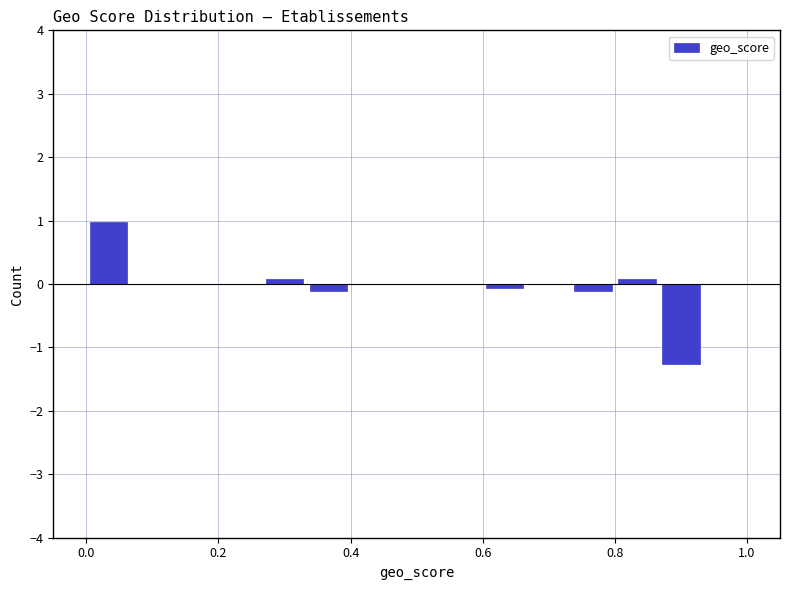

Around what value on the x-axis is the tallest bar? Give the approximate position of its centre, as read against the axis.

0.04